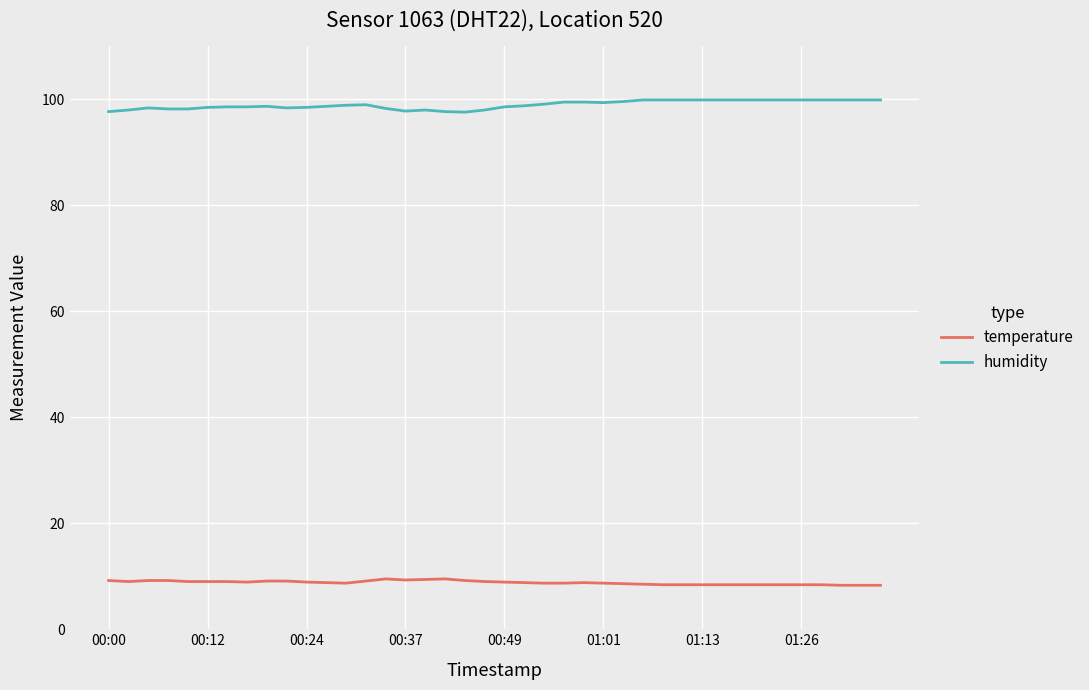

True or false: humidity and temperature intersect in this chart.

False